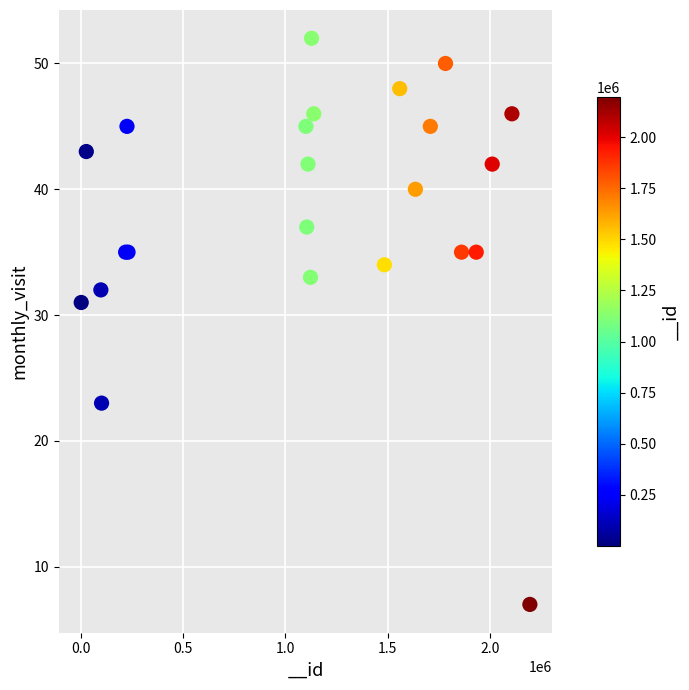

What Y value in the scatter plot is closest to 29?

31